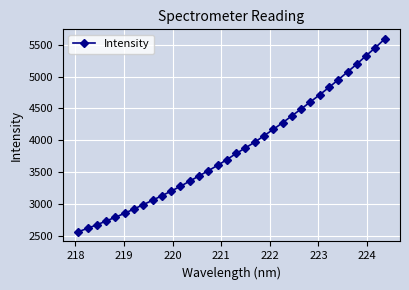

What is the difference between the maximum and second lowest values?

2963.9